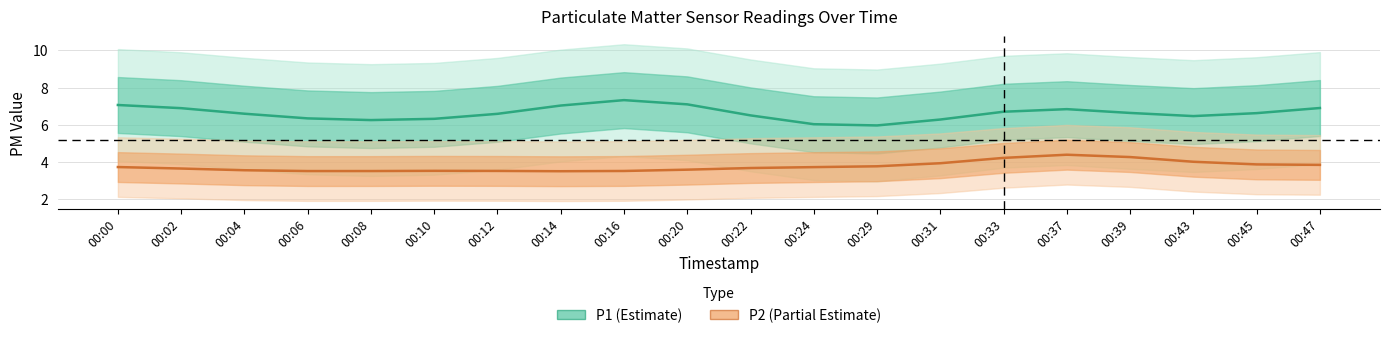

Where is the first local maximum for P2?

00:10